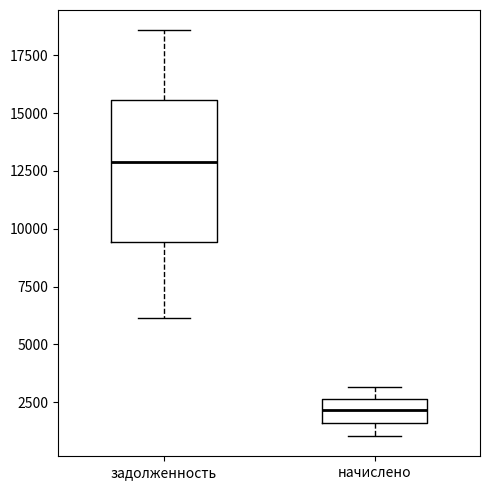

Which box's median line is the highest?

задолженность